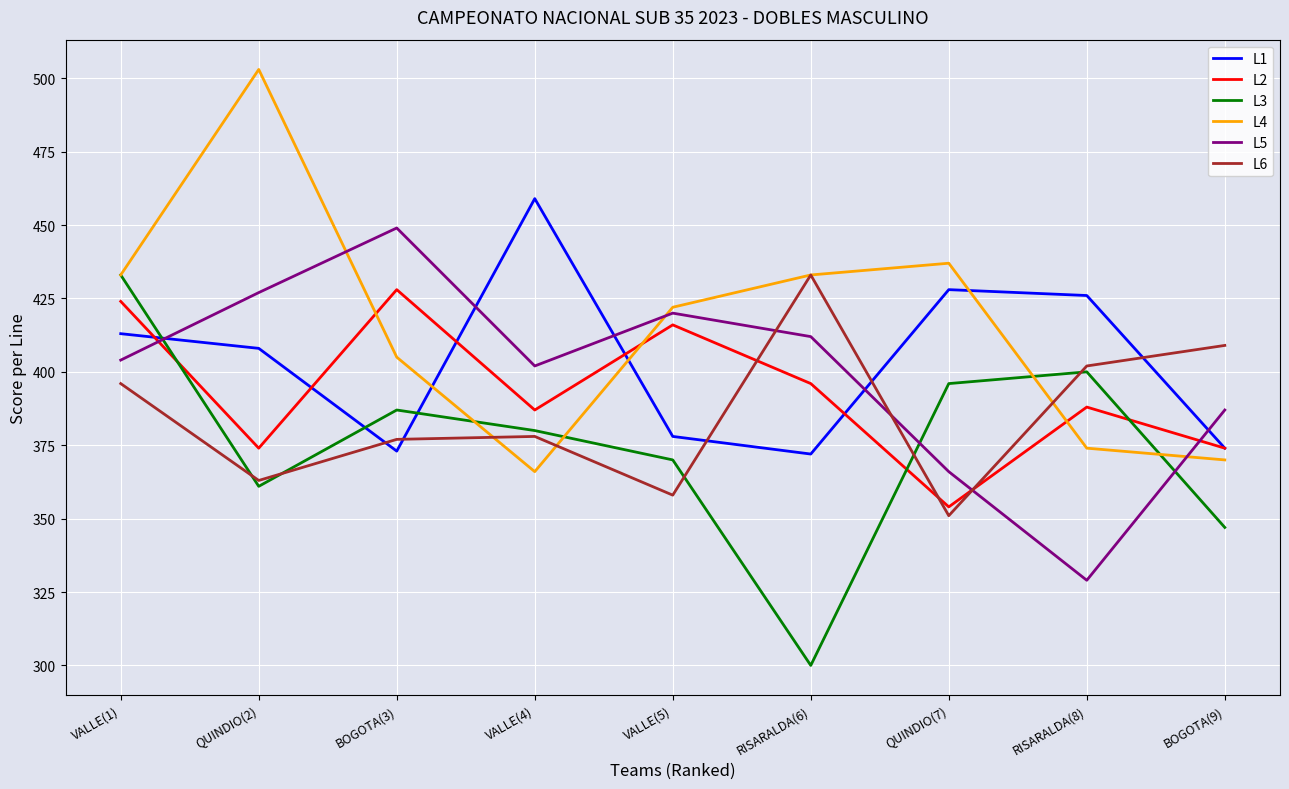

Is this an area chart (filled region under the line)?

No